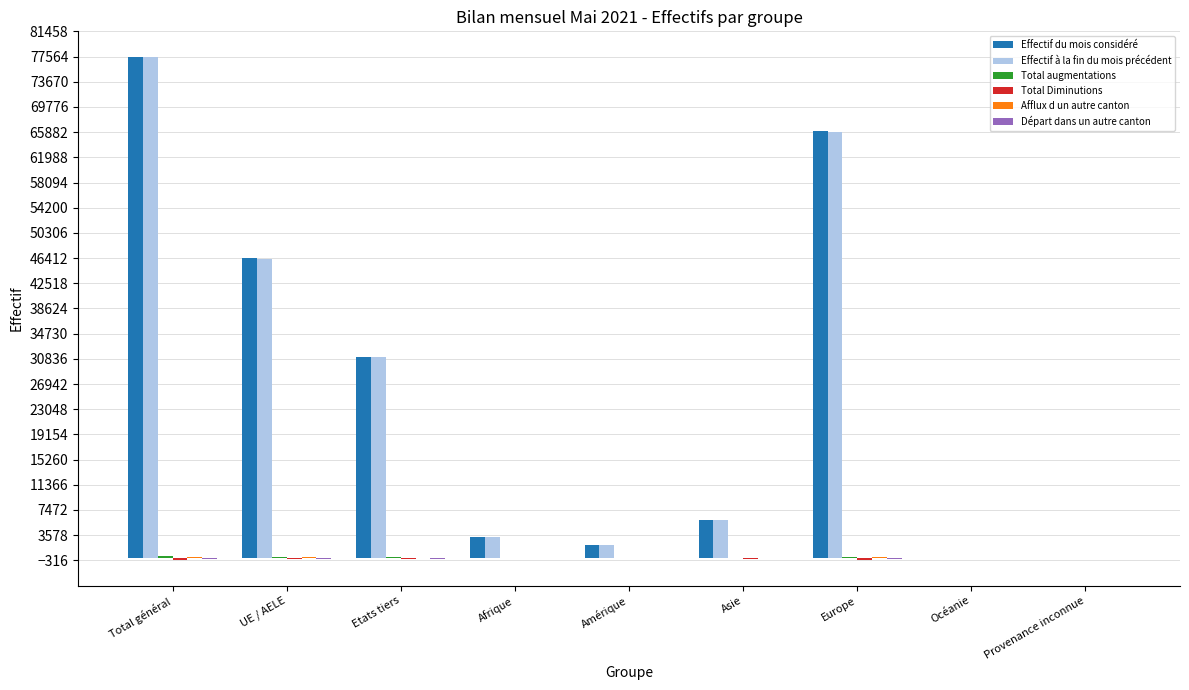

How many groups of bars are there?

9